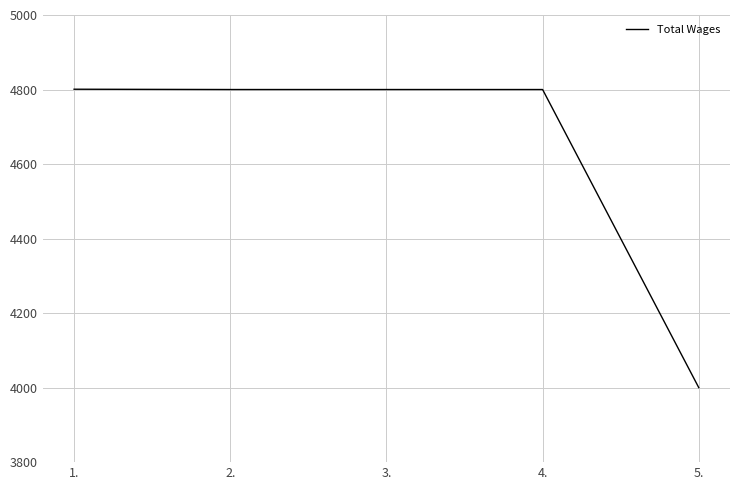

How many values are below 4800?

1